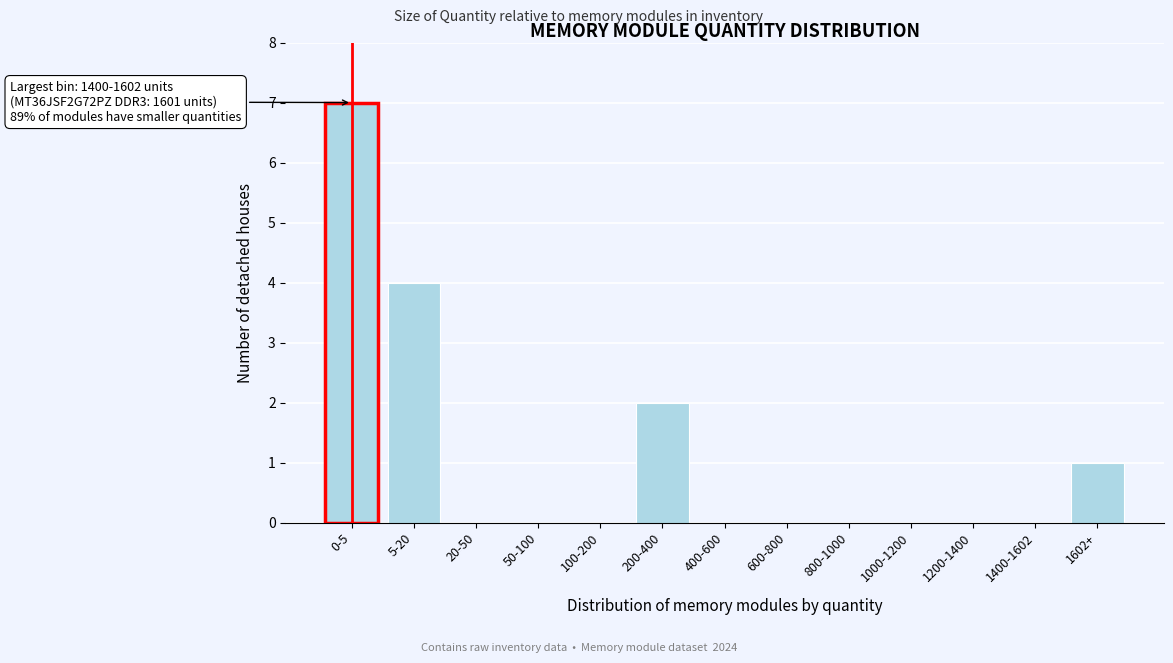

Reading left to right, transcribe all the data shown in this chart.

0-5=7	5-20=4	20-50=0	50-100=0	100-200=0	200-400=2	400-600=0	600-800=0	800-1000=0	1000-1200=0	1200-1400=0	1400-1602=0	1602+=1